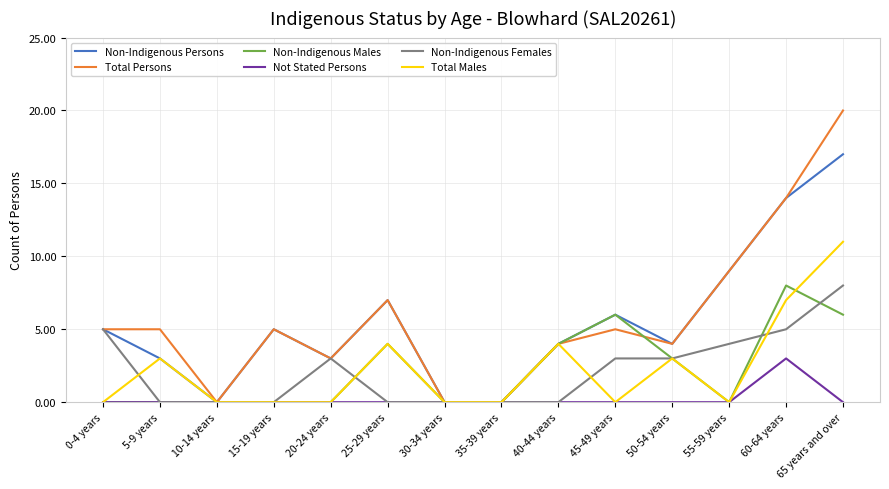

The Non-Indigenous Females series shows 2 at 55-59 years. True or false?

False